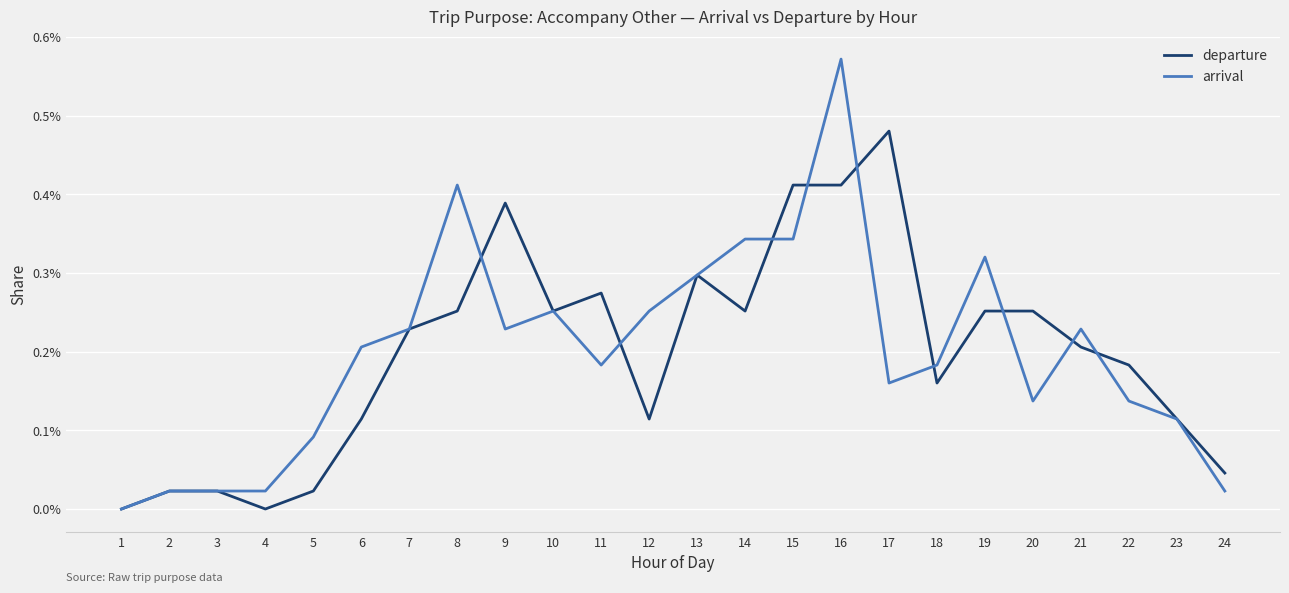

True or false: departure has a value of 0.0 at 15.

False